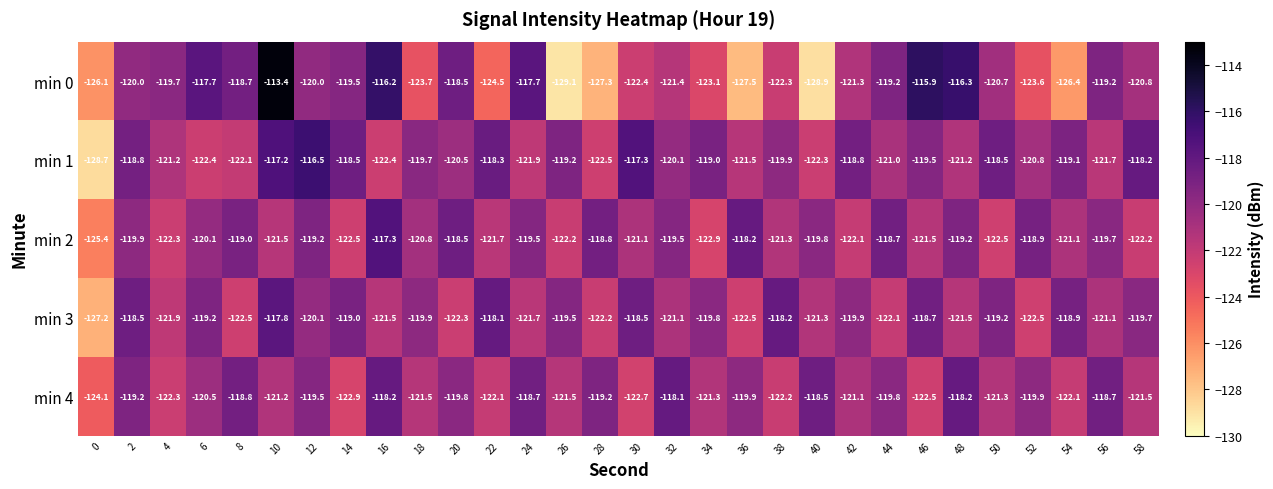

Which series has the largest total across all categories?

min 1